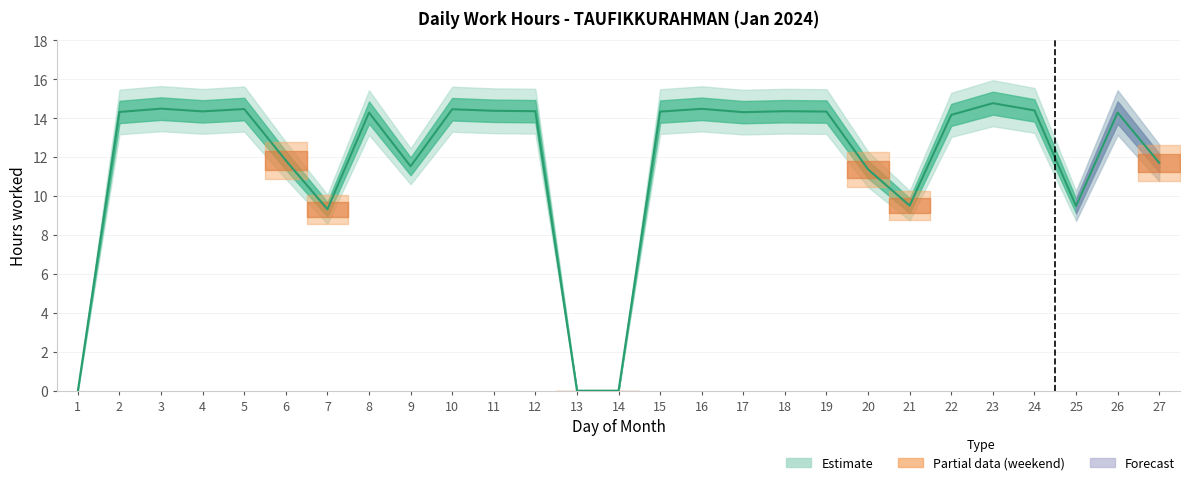

What is the average value?

11.8